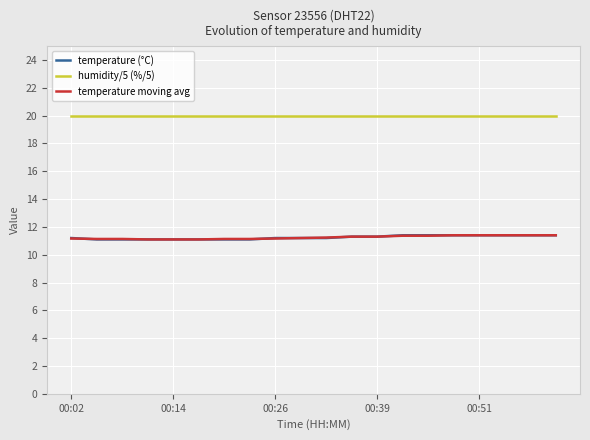

What is the greatest value displayed?

20.0